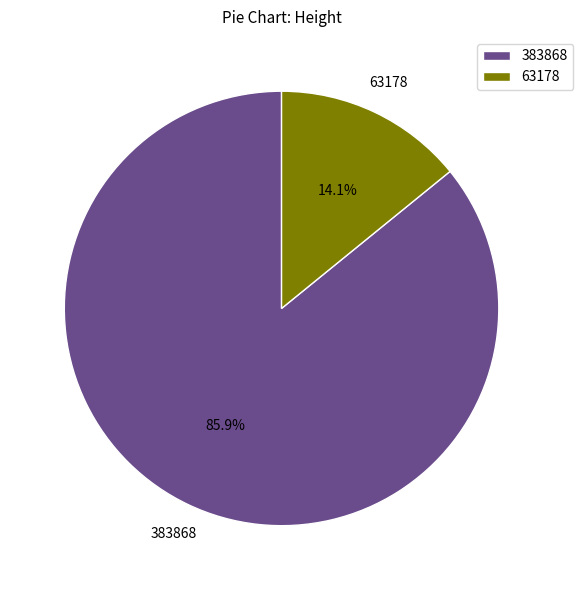

Is it true that 63178 is 14% of the pie?

True